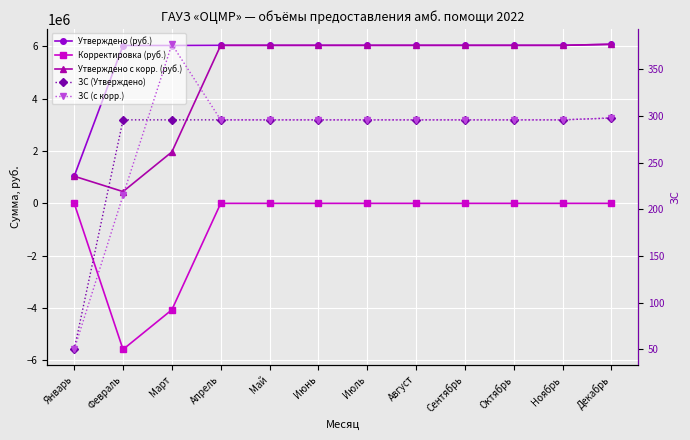

Is the value of Корректировка (руб.) at Февраль greater than the value of ЗС (с корр.) at Январь?

No